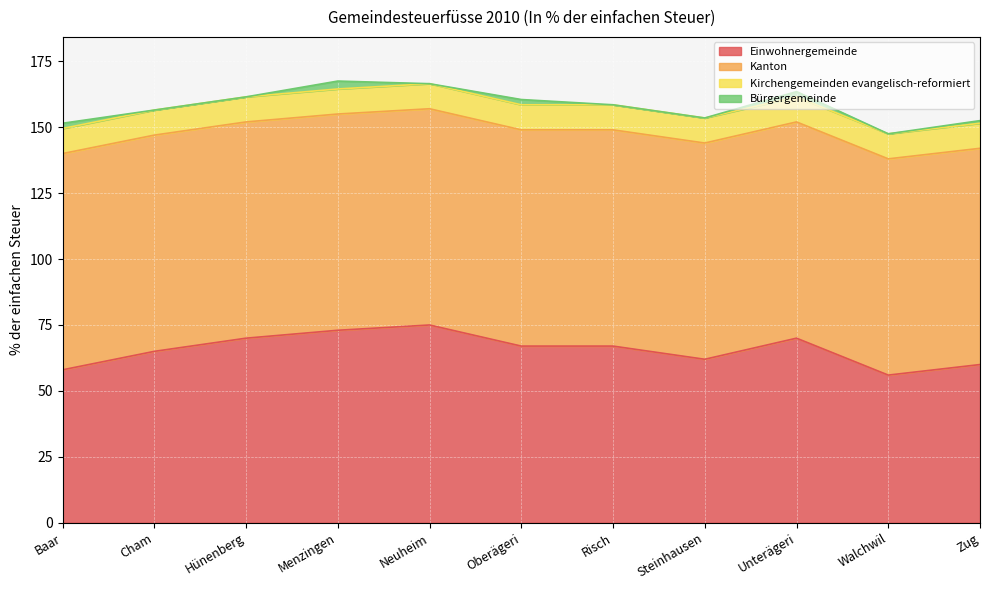

What is the label of the 8th point from the left?

Steinhausen